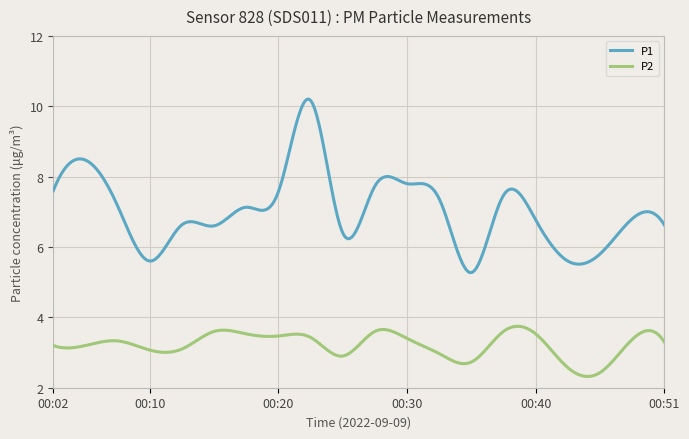

Which series has the largest total across all categories?

P1